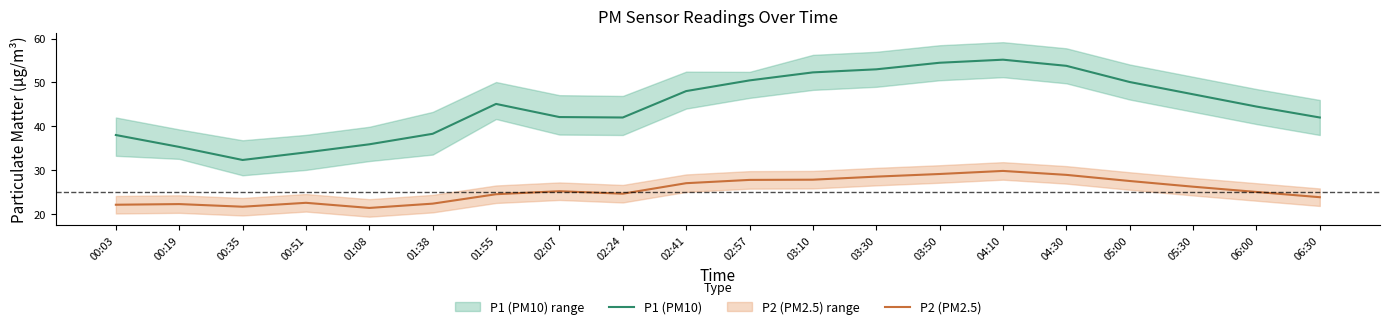

What is the label of the 12th point from the right?

02:24